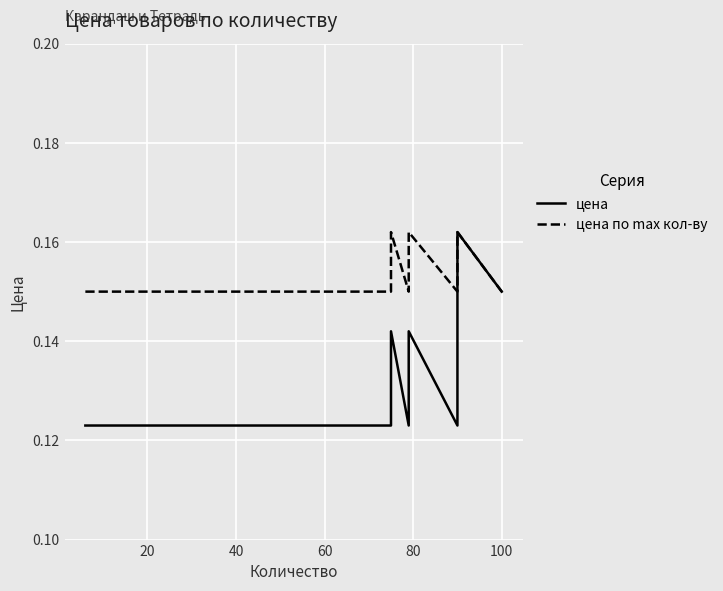

The цена series shows 0.0 at 40. True or false?

False